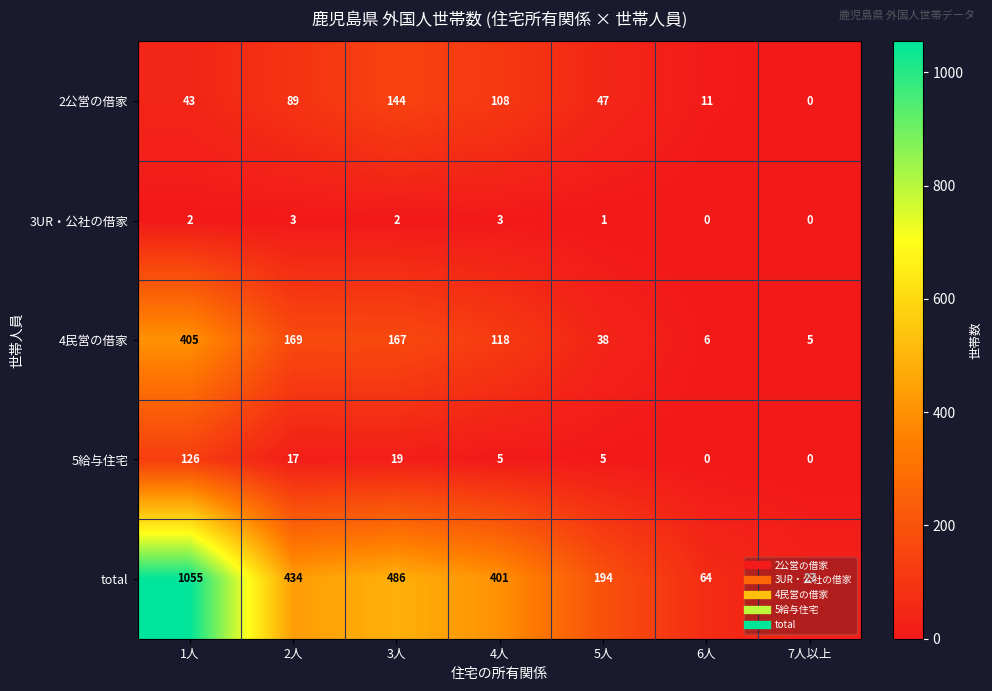

Rank the series by their maximum value, from highest to lowest.

total, 4民営の借家, 2公営の借家, 5給与住宅, 3UR・公社の借家